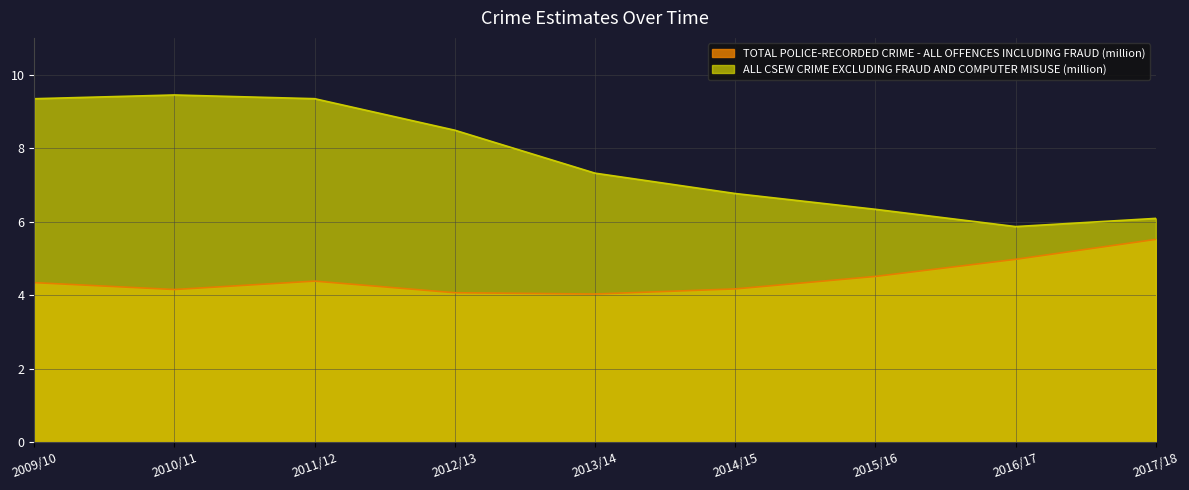

True or false: TOTAL POLICE-RECORDED CRIME - ALL OFFENCES INCLUDING FRAUD (million) has more than 0 interior local peaks.

True